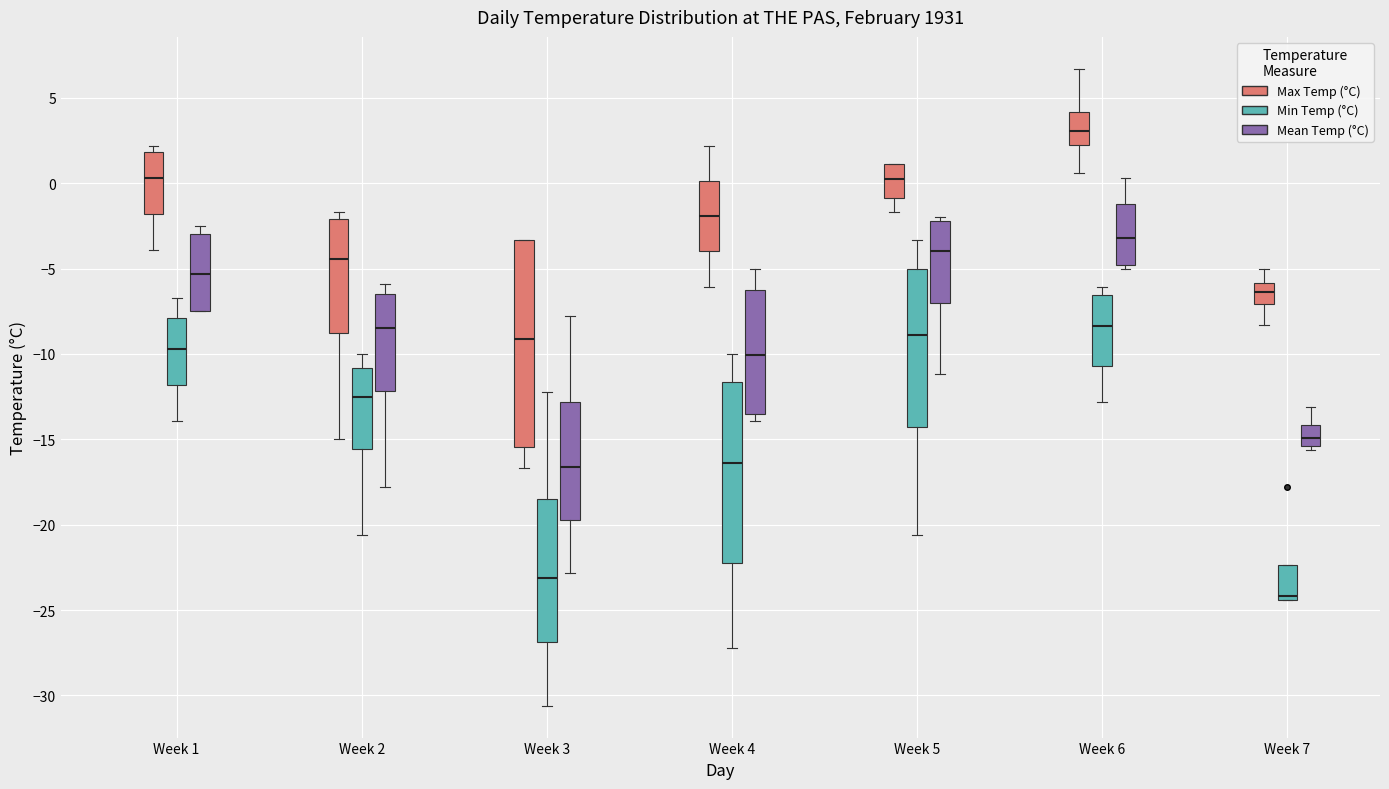

Reading left to right, read every box against the y-axis: the position of its median line, the range the box covers, and the ends of its whiskers. The values are not printed on the chart, so give them approximately, as read against the axis.

Week 1 (Max Temp (°C)): median 0.5, box -2.0 to 2.0, whiskers -4.0 to 2.0 (just above the box's upper edge)
Week 1 (Min Temp (°C)): median -9.5, box -12.0 to -8.0, whiskers -14.0 to -6.5
Week 1 (Mean Temp (°C)): median -5.5, box -7.5 to -3.0, whiskers -7.5 to -2.5
Week 2 (Max Temp (°C)): median -4.5, box -9.0 to -2.0, whiskers -15.0 to -1.5
Week 2 (Min Temp (°C)): median -12.5, box -15.5 to -11.0, whiskers -20.5 to -10.0
Week 2 (Mean Temp (°C)): median -8.5, box -12.0 to -6.5, whiskers -18.0 to -6.0
Week 3 (Max Temp (°C)): median -9.0, box -15.5 to -3.5, whiskers -16.5 to -3.5
Week 3 (Min Temp (°C)): median -23.0, box -27.0 to -18.5, whiskers -30.5 to -12.0
Week 3 (Mean Temp (°C)): median -16.5, box -19.5 to -13.0, whiskers -23.0 to -8.0
Week 4 (Max Temp (°C)): median -2.0, box -4.0 to 0.0, whiskers -6.0 to 2.0
Week 4 (Min Temp (°C)): median -16.5, box -22.0 to -11.5, whiskers -27.0 to -10.0
Week 4 (Mean Temp (°C)): median -10.0, box -13.5 to -6.5, whiskers -14.0 to -5.0
Week 5 (Max Temp (°C)): median 0.5, box -1.0 to 1.0, whiskers -1.5 to 1.0
Week 5 (Min Temp (°C)): median -9.0, box -14.5 to -5.0, whiskers -20.5 to -3.5
Week 5 (Mean Temp (°C)): median -4.0, box -7.0 to -2.0, whiskers -11.0 to -2.0 (just above the box's upper edge)
Week 6 (Max Temp (°C)): median 3.0, box 2.5 to 4.0, whiskers 0.5 to 6.5
Week 6 (Min Temp (°C)): median -8.5, box -10.5 to -6.5, whiskers -13.0 to -6.0
Week 6 (Mean Temp (°C)): median -3.0, box -5.0 to -1.0, whiskers -5.0 (just below the box's lower edge) to 0.5
Week 7 (Max Temp (°C)): median -6.5, box -7.0 to -6.0, whiskers -8.5 to -5.0
Week 7 (Min Temp (°C)): median -24.0, box -24.5 to -22.5, whiskers -24.5 to -22.5
Week 7 (Mean Temp (°C)): median -15.0, box -15.5 to -14.0, whiskers -15.5 (just below the box's lower edge) to -13.0